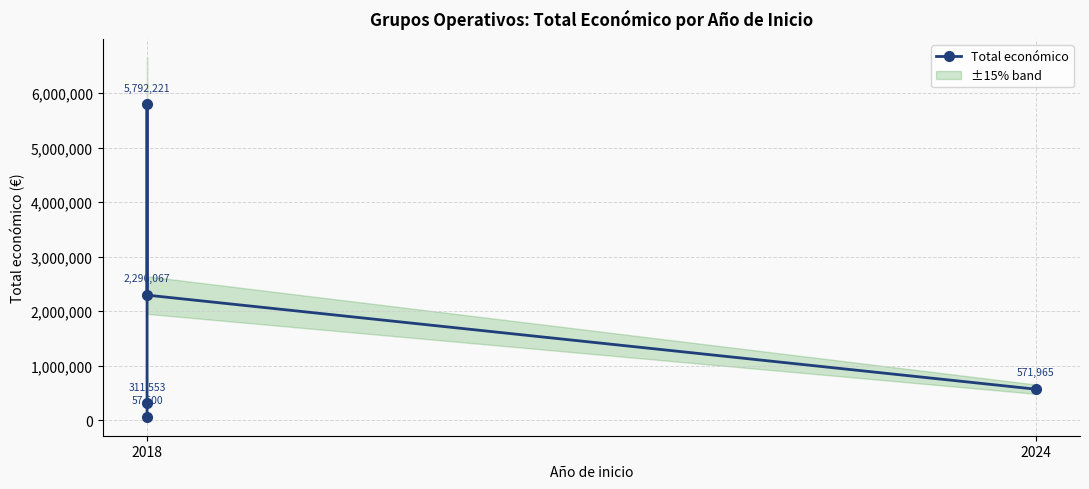

Which label corresponds to the smallest value in the chart?

2018